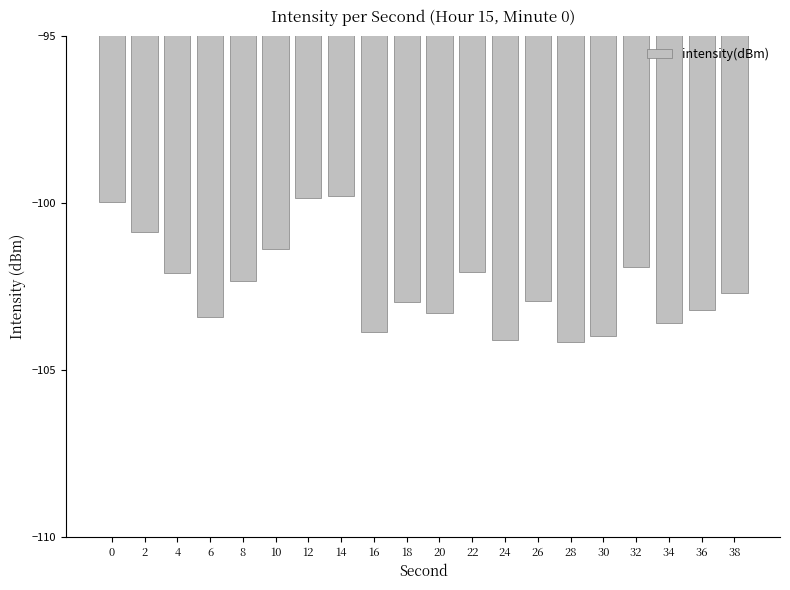

Is it true that the value at 4 is -102.1?

True